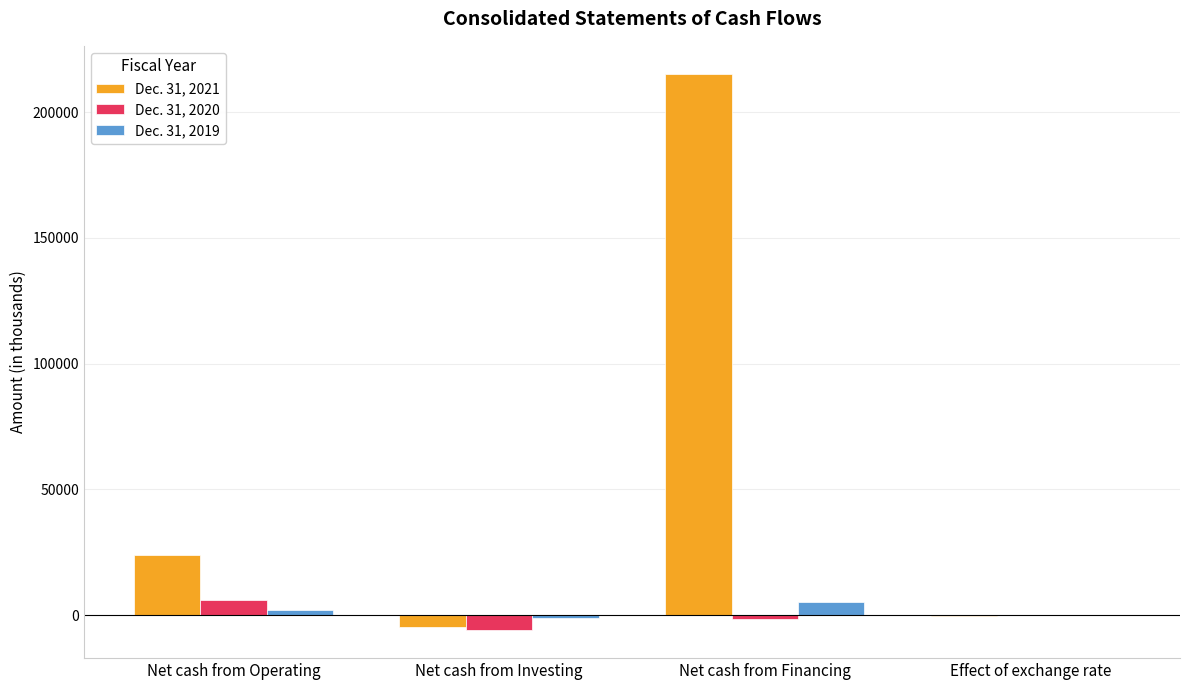

Is the value of Dec. 31, 2021 at Net cash from Financing greater than the value of Dec. 31, 2020 at Net cash from Investing?

Yes